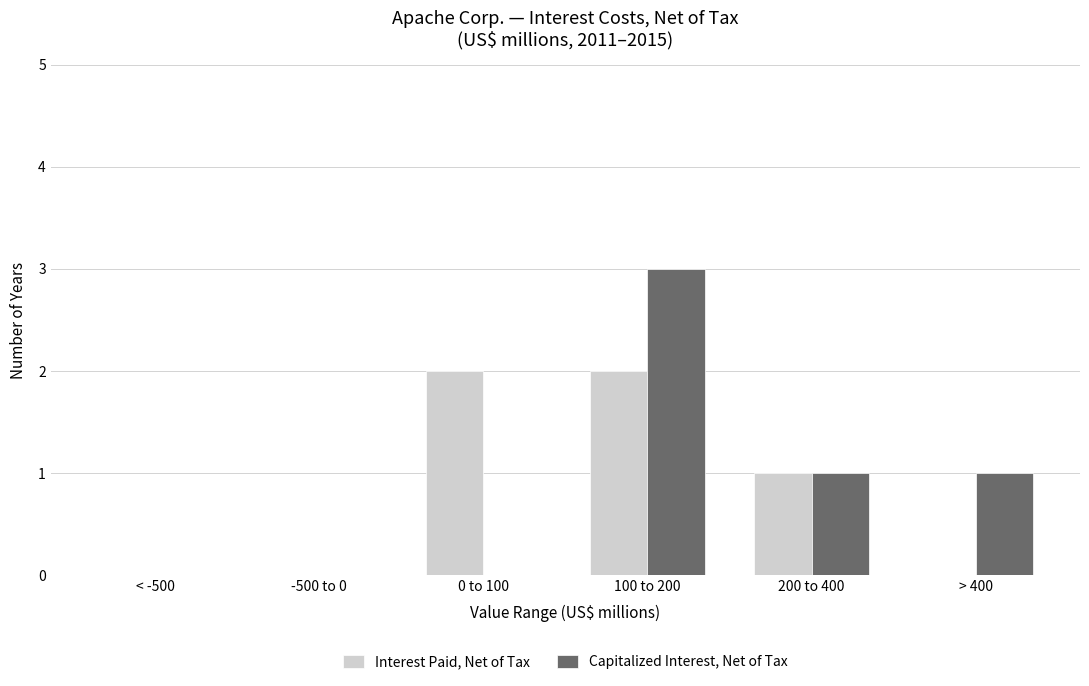

Reading left to right, transcribe all the data shown in this chart.

Interest Paid, Net of Tax: < -500=0	-500 to 0=0	0 to 100=2	100 to 200=2	200 to 400=1	> 400=0
Capitalized Interest, Net of Tax: < -500=0	-500 to 0=0	0 to 100=0	100 to 200=3	200 to 400=1	> 400=1